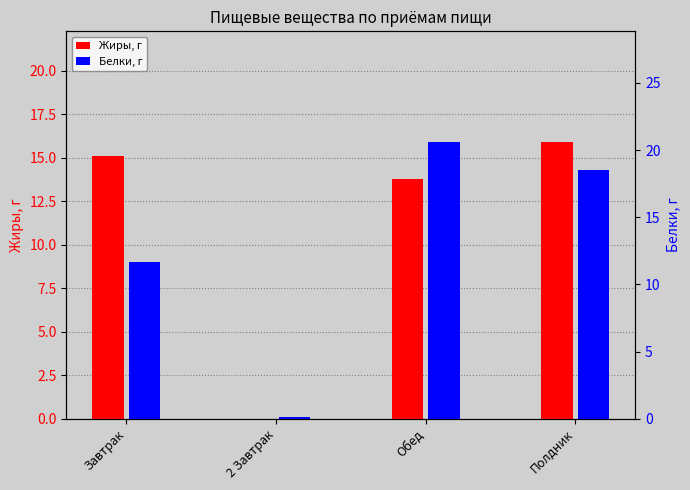

Reading left to right, list all the values displayed in this chart.

Жиры, г: Завтрак=15.1	2 Завтрак=0.0	Обед=13.8	Полдник=15.9
Белки, г: Завтрак=11.7	2 Завтрак=0.1	Обед=20.6	Полдник=18.5